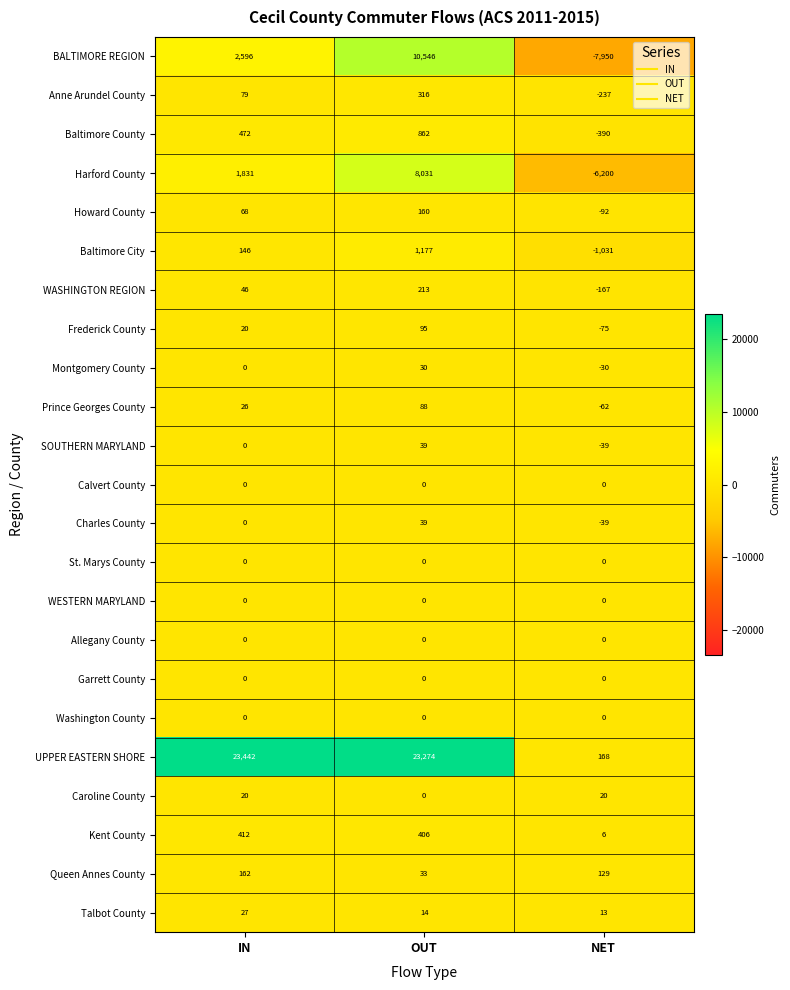

The Kent County series shows 412 at IN. True or false?

True